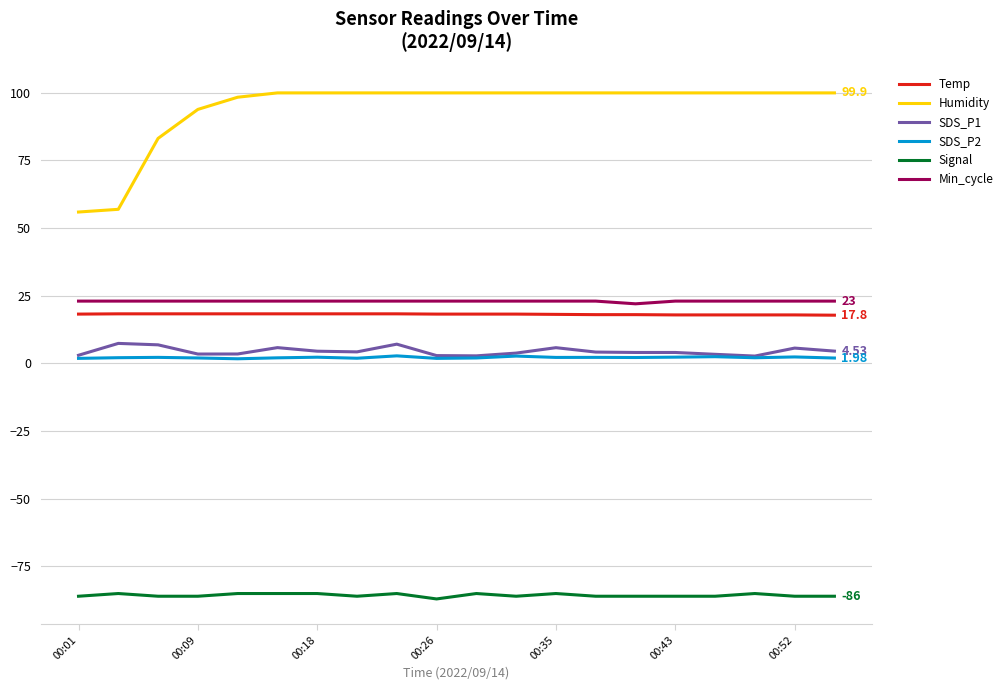

At how many categories does at least one series exceed 22?

20